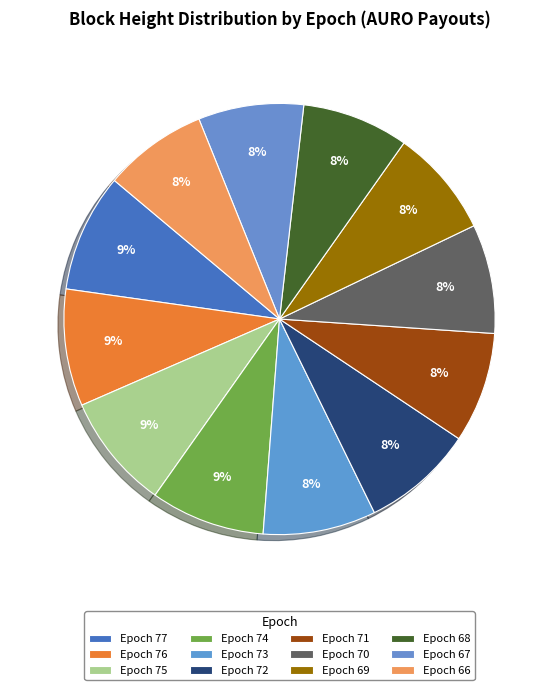

Count the number of slices in the pie.

12